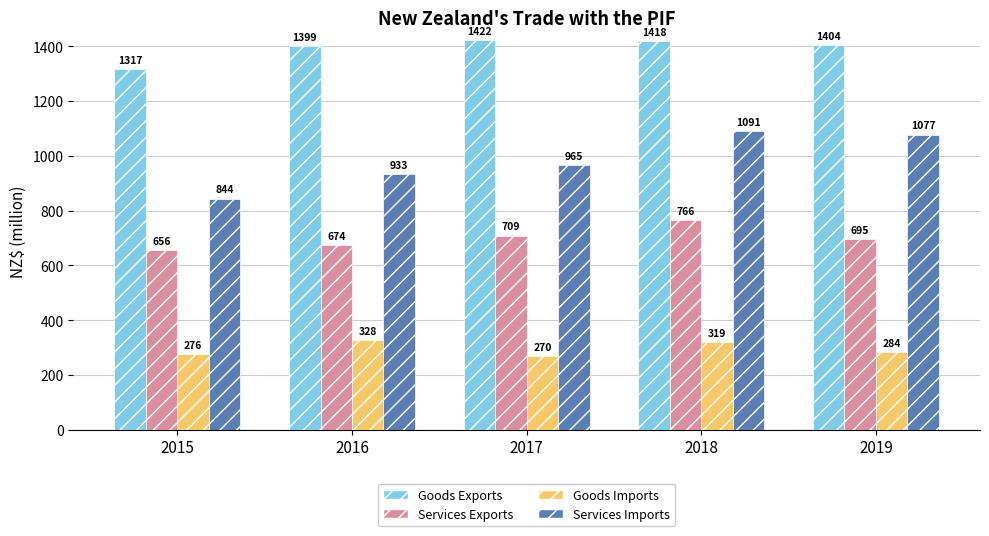

Which series has the largest range (max minus min)?

Services Imports